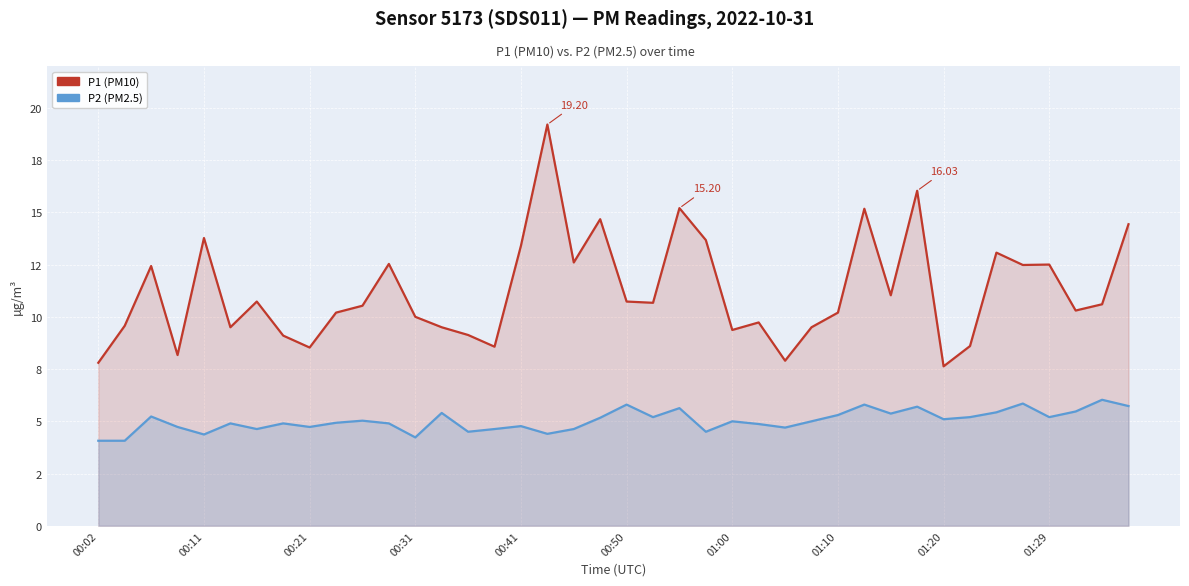

What is the average value of the P2 (PM2.5) series?

5.0